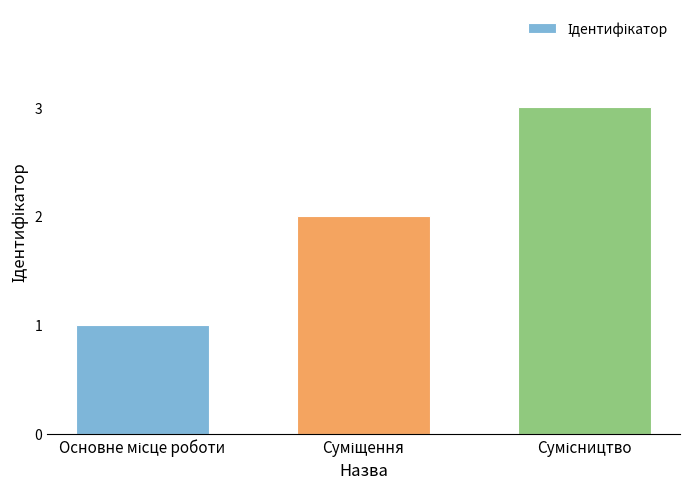

Are the bars horizontal?

No